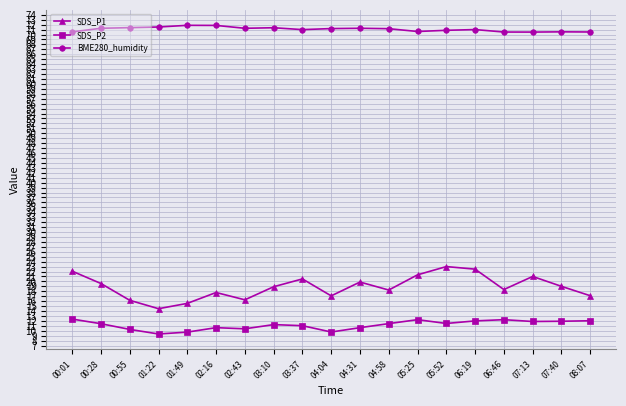

Where does the SDS_P2 series first go above 11?

00:01